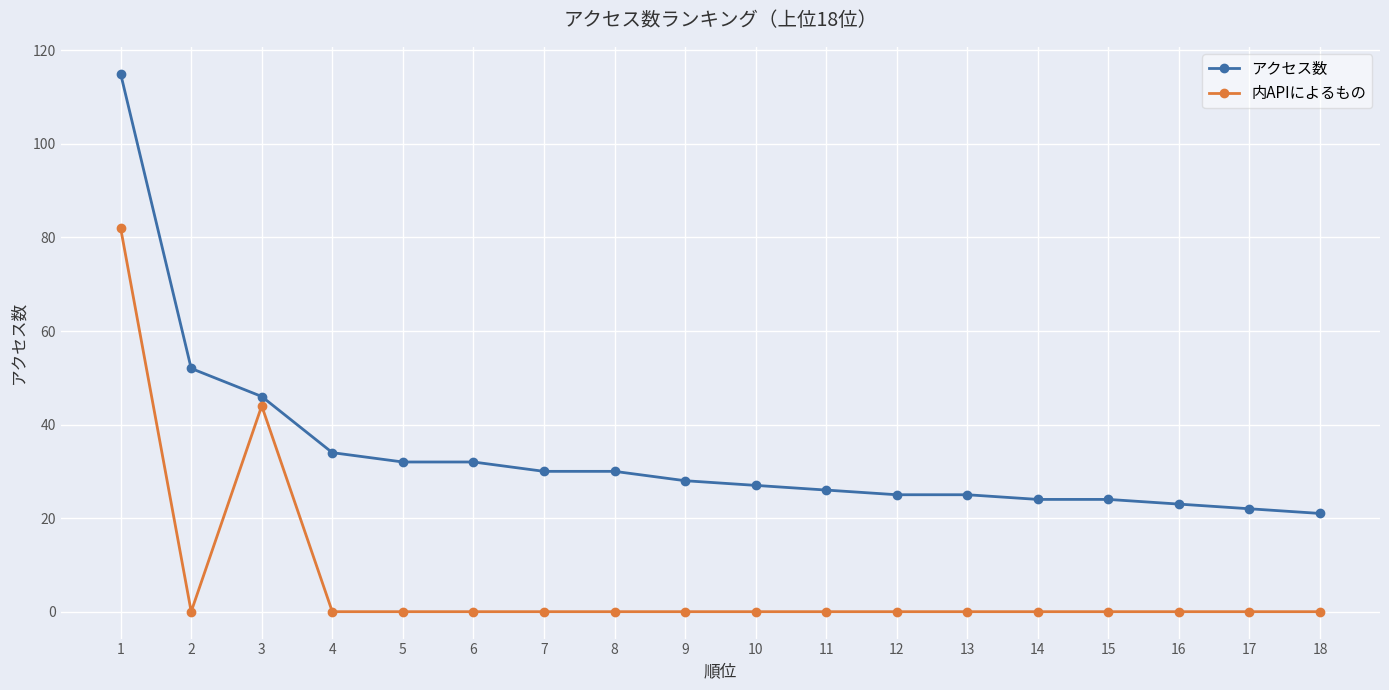

At 16, list the series in order from largest to smallest.

アクセス数, 内APIによるもの